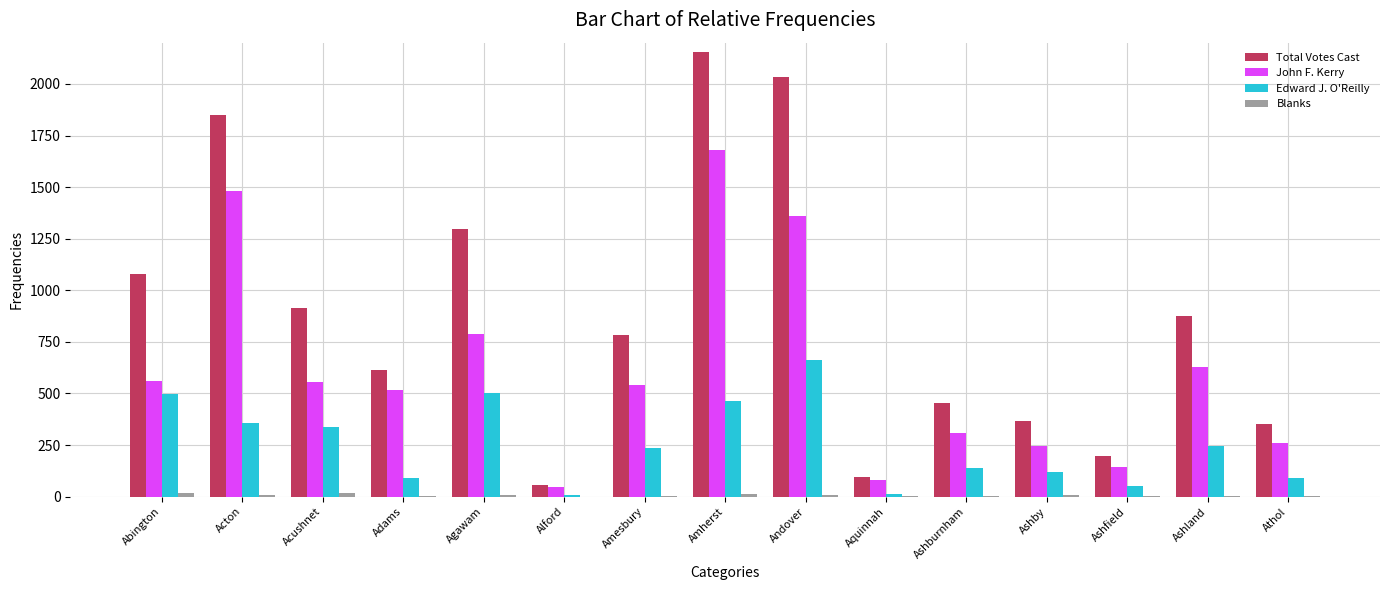

Between Amesbury and Athol, which series saw the biggest shift?

Total Votes Cast